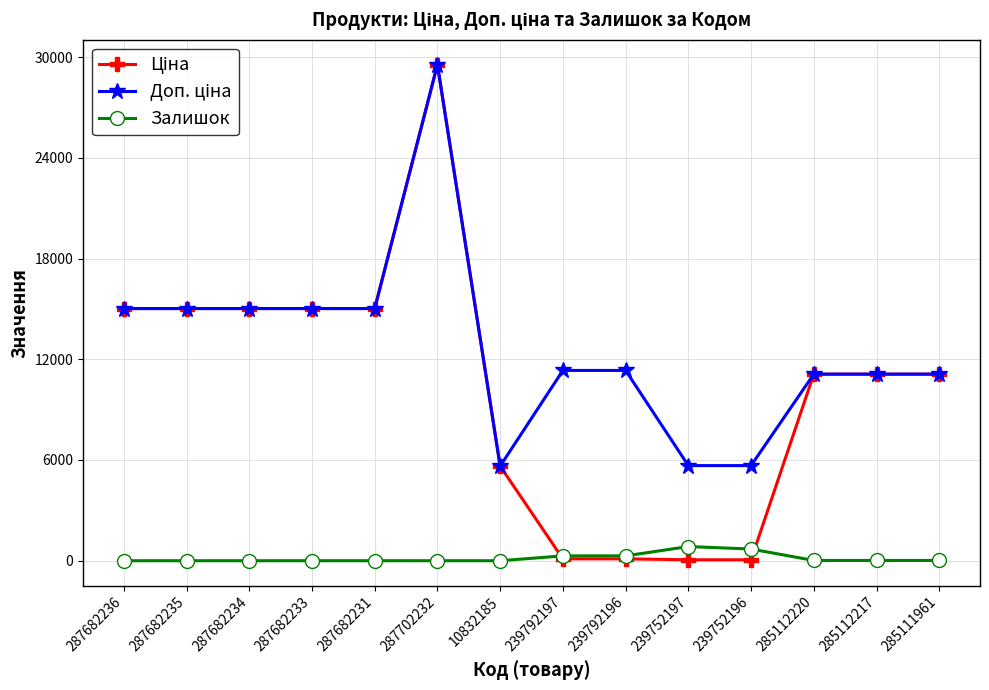

True or false: Залишок has more than 0 points higher than both neighbors.

True